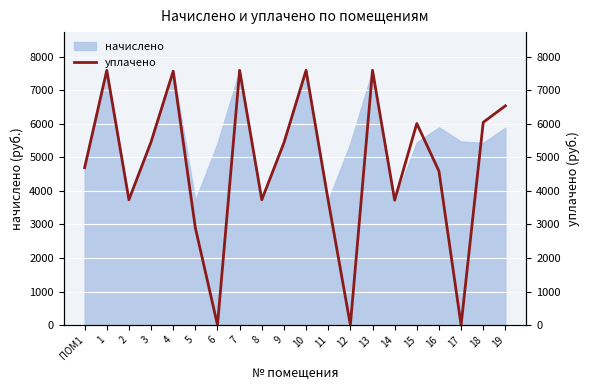

How many points are higher than both their immediate neighbors (excluding endpoints)?

6